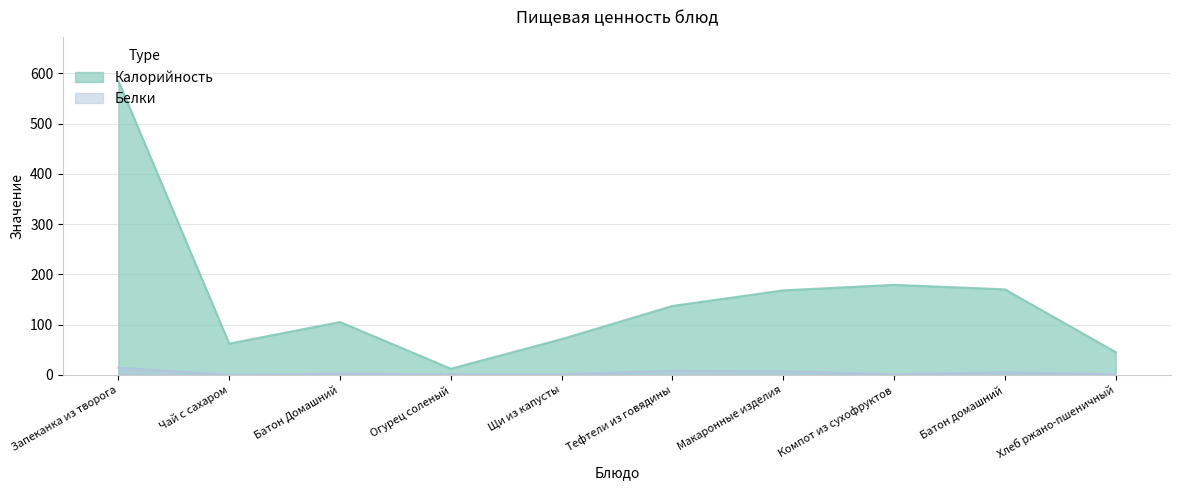

What is the total value across all series at Запеканка из творога?

599.0